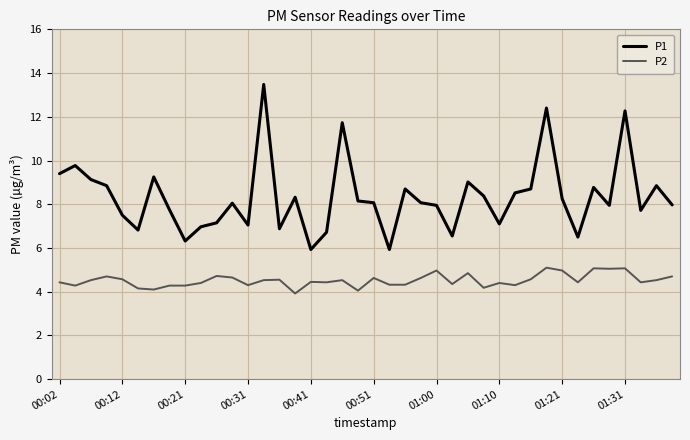

True or false: P1 and P2 cross at least once.

False